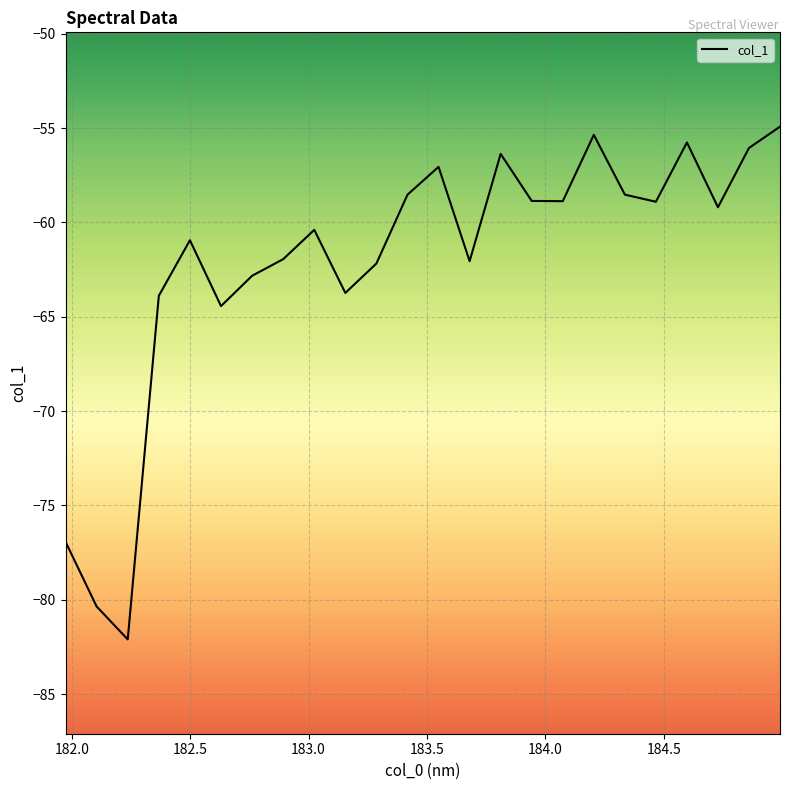

What position from the left is 183.6800245112?

14